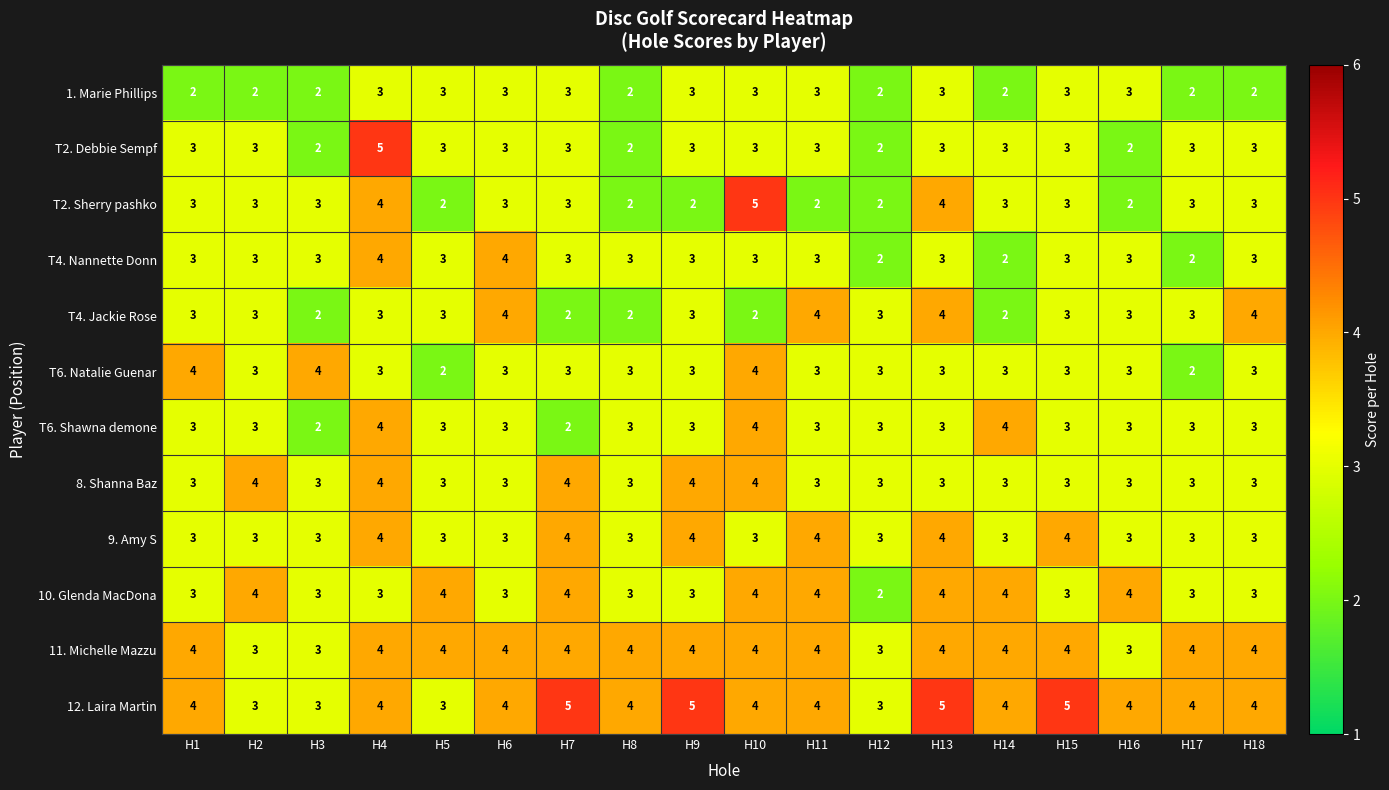

The 12. Laira Martin series shows 3 at H6. True or false?

False